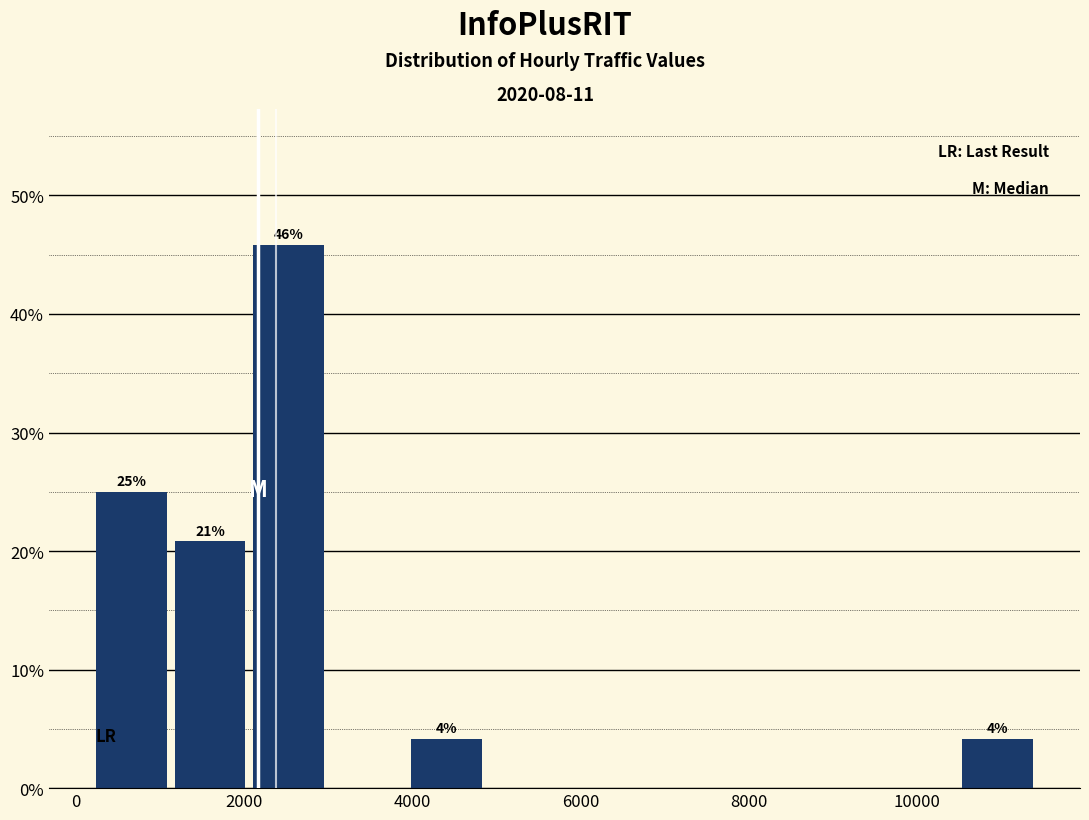

Over which range of the x-axis is the bar tallest?

2200 to 3000